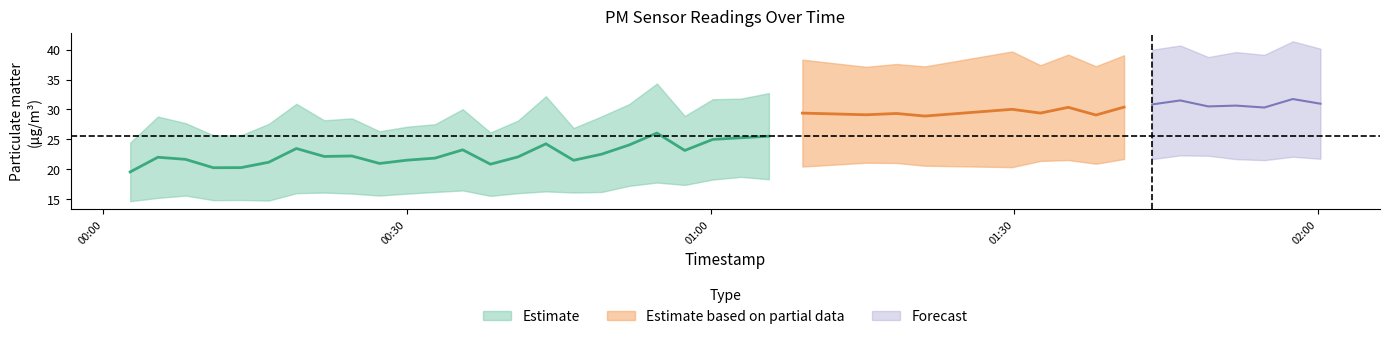

Reading left to right, list all the values displayed in this chart.

P1: 24.4	28.8	27.7	25.7	25.7	27.6	30.9	28.2	28.5	26.3	27.1	27.5	30.0	26.1	28.1	32.2	26.9	28.8	30.9	34.3	28.9	31.7	31.8	32.7	38.3	37.1	37.6	37.2	39.7	37.4	39.2	37.2	39.1	40.0	40.7	38.8	39.6	39.1	41.4	40.2
P2: 14.6	15.2	15.6	14.8	14.8	14.7	16.0	16.1	15.9	15.6	15.9	16.2	16.4	15.5	16.0	16.3	16.1	16.2	17.2	17.8	17.4	18.2	18.7	18.3	20.4	21.1	21.0	20.6	20.3	21.4	21.5	20.9	21.7	21.7	22.3	22.2	21.7	21.5	22.1	21.7